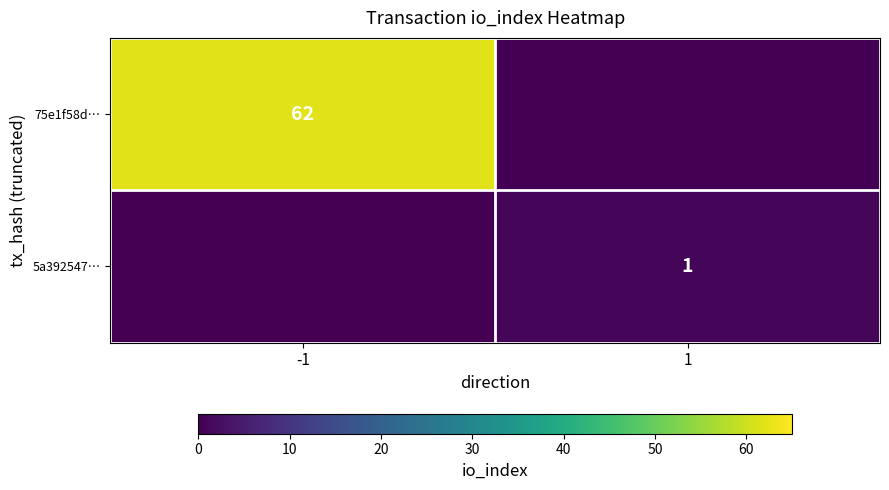

Count the 75e1f58d… values in the range 0 to 62.

2